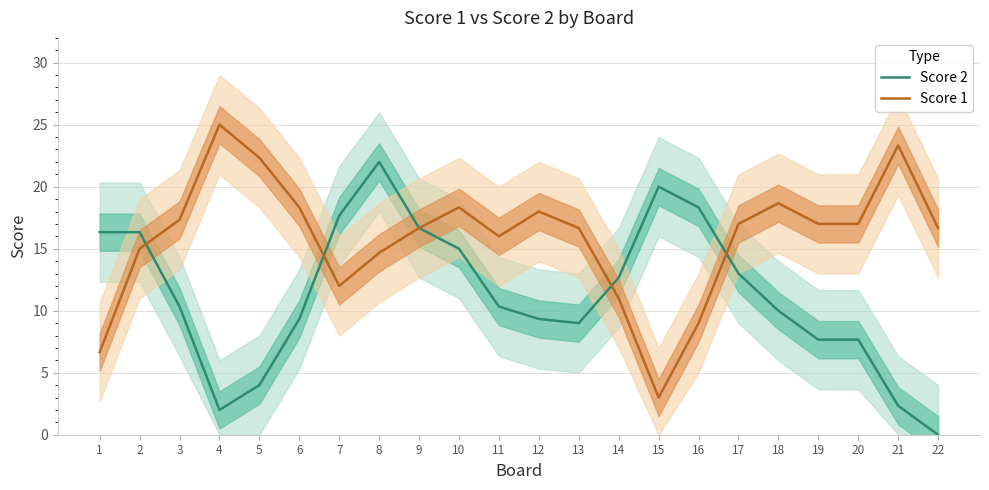

What are all the series names shown in the legend?

Score 2, Score 1